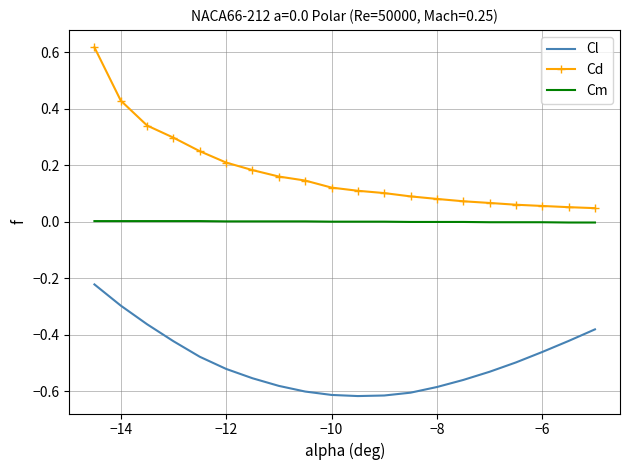

True or false: Cm and Cd intersect in this chart.

False